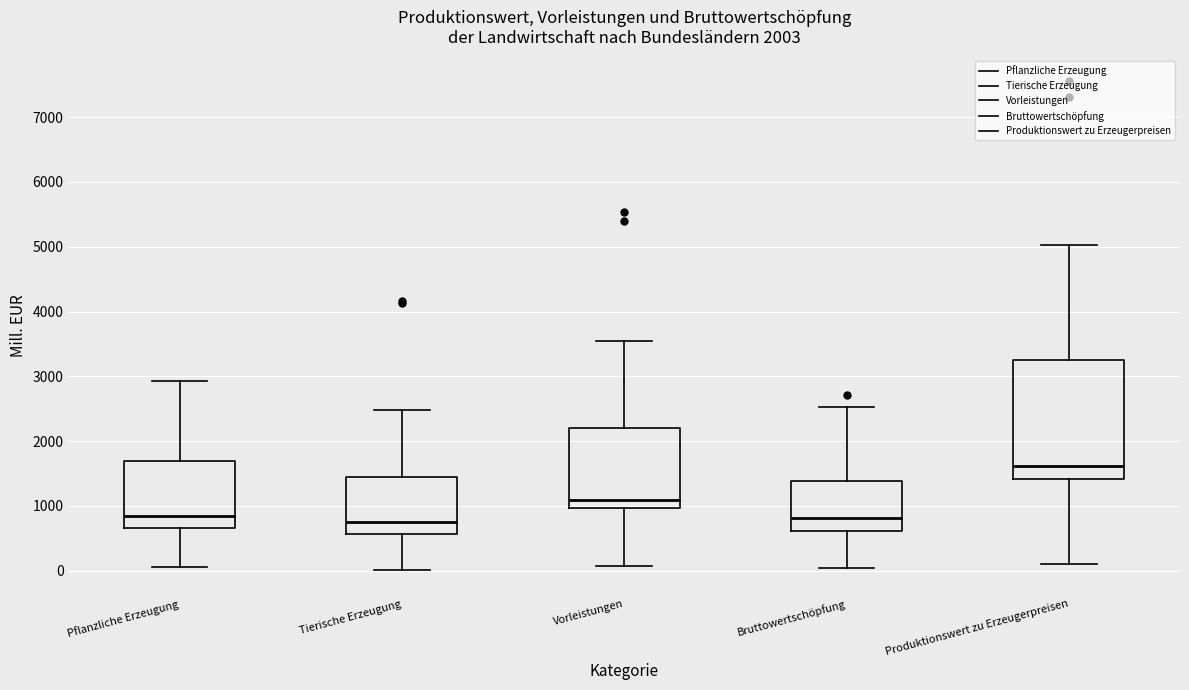

Which box is the tallest, from its lower edge to its upper edge?

Produktionswert zu Erzeugerpreisen